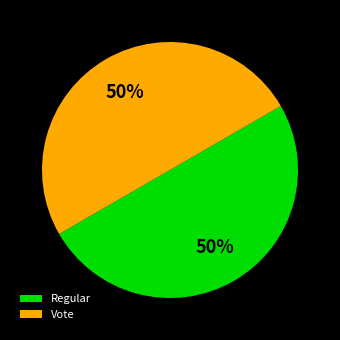

What is the ratio of the value at Vote to the value at Regular?

1.0